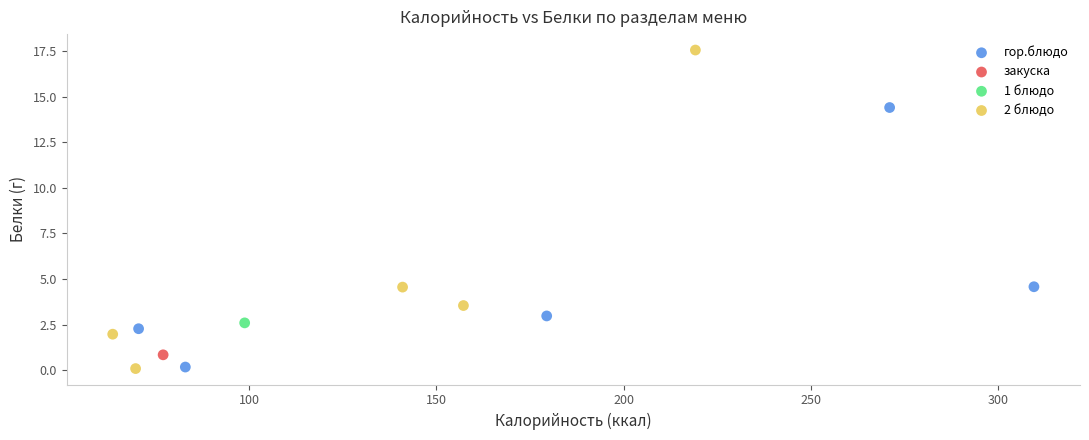

What are all the series names shown in the legend?

гор.блюдо, закуска, 1 блюдо, 2 блюдо